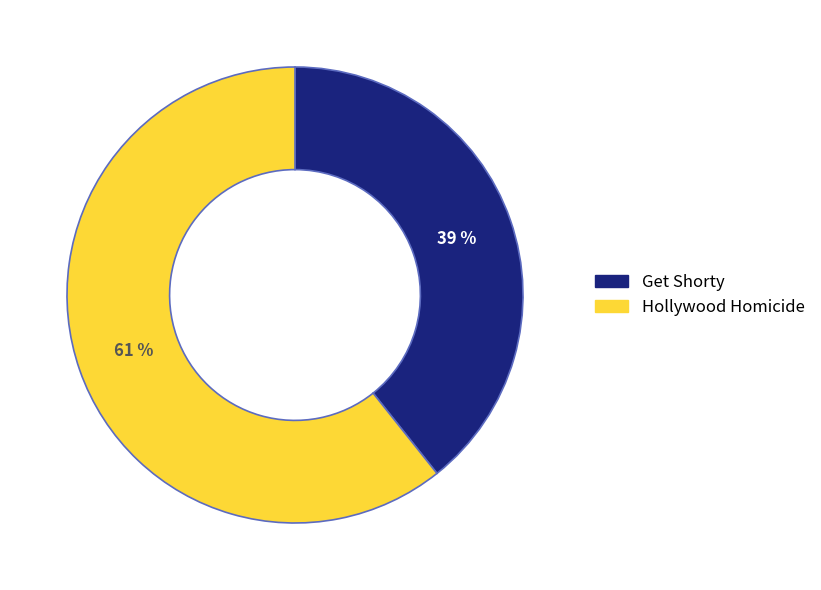

What percentage is the Hollywood Homicide slice, to the nearest percent?

61%